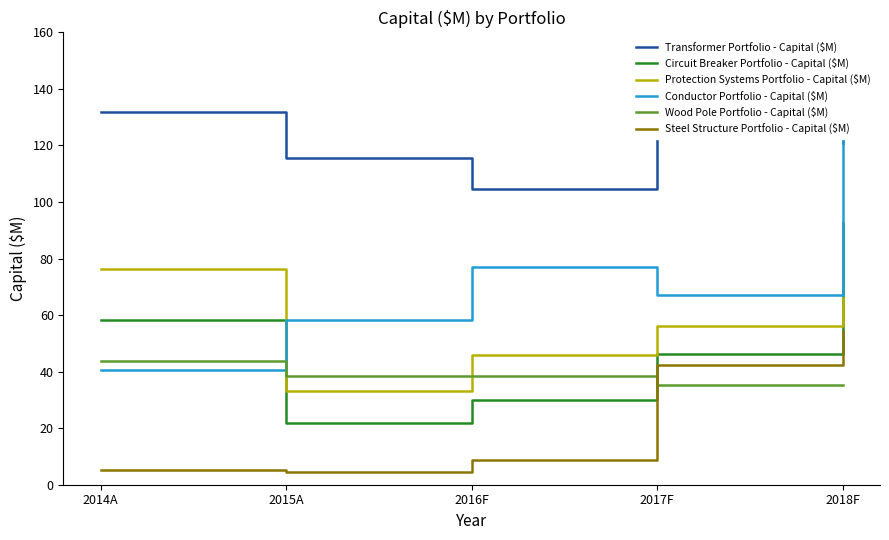

Reading left to right, list all the values displayed in this chart.

Transformer Portfolio - Capital ($M): 2014A=132.0	2015A=115.5	2016F=104.5	2017F=148.5	2018F=121.0
Circuit Breaker Portfolio - Capital ($M): 2014A=58.1	2015A=21.7	2016F=30.1	2017F=46.2	2018F=92.4
Protection Systems Portfolio - Capital ($M): 2014A=76.2	2015A=33.2	2016F=45.9	2017F=56.1	2018F=66.0
Conductor Portfolio - Capital ($M): 2014A=40.7	2015A=58.4	2016F=76.9	2017F=67.1	2018F=143.1
Wood Pole Portfolio - Capital ($M): 2014A=43.6	2015A=38.5	2016F=38.3	2017F=35.3	2018F=35.3
Steel Structure Portfolio - Capital ($M): 2014A=5.1	2015A=4.6	2016F=8.8	2017F=42.5	2018F=54.4